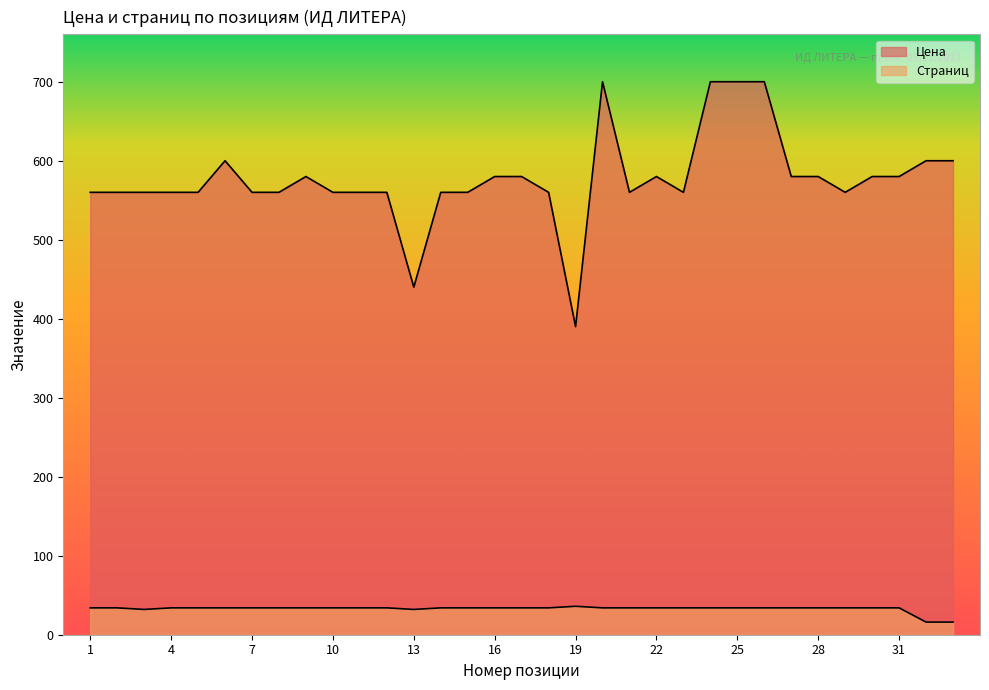

How many lines are shown in the chart?

2